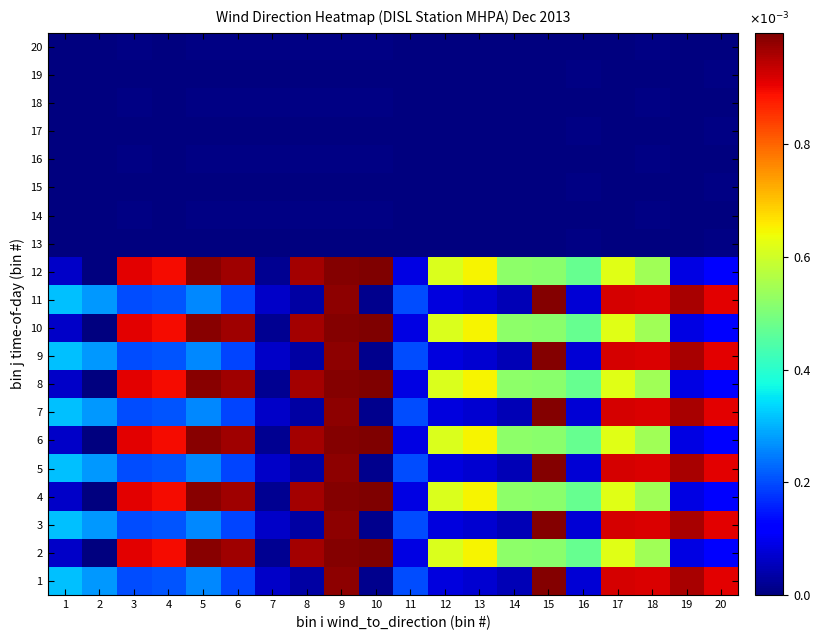

Reading left to right, extract all data points from this chart.

1: 1=0.0	2=0.0	3=0.0	4=0.0	5=0.0	6=0.0	7=0.0	8=0.0	9=0.0	10=0.0	11=0.0	12=0.0	13=0.0	14=0.0	15=0.0	16=0.0	17=0.0	18=0.0	19=0.0	20=0.0
2: 1=0.0	2=0.0	3=0.0	4=0.0	5=0.0	6=0.0	7=0.0	8=0.0	9=0.0	10=0.0	11=0.0	12=0.0	13=0.0	14=0.0	15=0.0	16=0.0	17=0.0	18=0.0	19=0.0	20=0.0
3: 1=0.0	2=0.0	3=0.0	4=0.0	5=0.0	6=0.0	7=0.0	8=0.0	9=0.0	10=0.0	11=0.0	12=0.0	13=0.0	14=0.0	15=0.0	16=0.0	17=0.0	18=0.0	19=0.0	20=0.0
4: 1=0.0	2=0.0	3=0.0	4=0.0	5=0.0	6=0.0	7=0.0	8=0.0	9=0.0	10=0.0	11=0.0	12=0.0	13=0.0	14=0.0	15=0.0	16=0.0	17=0.0	18=0.0	19=0.0	20=0.0
5: 1=0.0	2=0.0	3=0.0	4=0.0	5=0.0	6=0.0	7=0.0	8=0.0	9=0.0	10=0.0	11=0.0	12=0.0	13=0.0	14=0.0	15=0.0	16=0.0	17=0.0	18=0.0	19=0.0	20=0.0
6: 1=0.0	2=0.0	3=0.0	4=0.0	5=0.0	6=0.0	7=0.0	8=0.0	9=0.0	10=0.0	11=0.0	12=0.0	13=0.0	14=0.0	15=0.0	16=0.0	17=0.0	18=0.0	19=0.0	20=0.0
7: 1=0.0	2=0.0	3=0.0	4=0.0	5=0.0	6=0.0	7=0.0	8=0.0	9=0.0	10=0.0	11=0.0	12=0.0	13=0.0	14=0.0	15=0.0	16=0.0	17=0.0	18=0.0	19=0.0	20=0.0
8: 1=0.0	2=0.0	3=0.0	4=0.0	5=0.0	6=0.0	7=0.0	8=0.0	9=0.0	10=0.0	11=0.0	12=0.0	13=0.0	14=0.0	15=0.0	16=0.0	17=0.0	18=0.0	19=0.0	20=0.0
9: 1=0.0	2=0.0	3=0.0	4=0.0	5=0.0	6=0.0	7=0.0	8=0.0	9=0.0	10=0.0	11=0.0	12=0.0	13=0.0	14=0.0	15=0.0	16=0.0	17=0.0	18=0.0	19=0.0	20=0.0
10: 1=0.0	2=0.0	3=0.0	4=0.0	5=0.0	6=0.0	7=0.0	8=0.0	9=0.0	10=0.0	11=0.0	12=0.0	13=0.0	14=0.0	15=0.0	16=0.0	17=0.0	18=0.0	19=0.0	20=0.0
11: 1=0.0	2=0.0	3=0.0	4=0.0	5=0.0	6=0.0	7=0.0	8=0.0	9=0.0	10=0.0	11=0.0	12=0.0	13=0.0	14=0.0	15=0.0	16=0.0	17=0.0	18=0.0	19=0.0	20=0.0
12: 1=0.0	2=0.0	3=0.0	4=0.0	5=0.0	6=0.0	7=0.0	8=0.0	9=0.0	10=0.0	11=0.0	12=0.0	13=0.0	14=0.0	15=0.0	16=0.0	17=0.0	18=0.0	19=0.0	20=0.0
13: 1=0.0	2=0.0	3=0.0	4=0.0	5=0.0	6=0.0	7=0.0	8=0.0	9=0.0	10=0.0	11=0.0	12=0.0	13=0.0	14=0.0	15=0.0	16=0.0	17=0.0	18=0.0	19=0.0	20=0.0
14: 1=0.0	2=0.0	3=0.0	4=0.0	5=0.0	6=0.0	7=0.0	8=0.0	9=0.0	10=0.0	11=0.0	12=0.0	13=0.0	14=0.0	15=0.0	16=0.0	17=0.0	18=0.0	19=0.0	20=0.0
15: 1=0.0	2=0.0	3=0.0	4=0.0	5=0.0	6=0.0	7=0.0	8=0.0	9=0.0	10=0.0	11=0.0	12=0.0	13=0.0	14=0.0	15=0.0	16=0.0	17=0.0	18=0.0	19=0.0	20=0.0
16: 1=0.0	2=0.0	3=0.0	4=0.0	5=0.0	6=0.0	7=0.0	8=0.0	9=0.0	10=0.0	11=0.0	12=0.0	13=0.0	14=0.0	15=0.0	16=0.0	17=0.0	18=0.0	19=0.0	20=0.0
17: 1=0.0	2=0.0	3=0.0	4=0.0	5=0.0	6=0.0	7=0.0	8=0.0	9=0.0	10=0.0	11=0.0	12=0.0	13=0.0	14=0.0	15=0.0	16=0.0	17=0.0	18=0.0	19=0.0	20=0.0
18: 1=0.0	2=0.0	3=0.0	4=0.0	5=0.0	6=0.0	7=0.0	8=0.0	9=0.0	10=0.0	11=0.0	12=0.0	13=0.0	14=0.0	15=0.0	16=0.0	17=0.0	18=0.0	19=0.0	20=0.0
19: 1=0.0	2=0.0	3=0.0	4=0.0	5=0.0	6=0.0	7=0.0	8=0.0	9=0.0	10=0.0	11=0.0	12=0.0	13=0.0	14=0.0	15=0.0	16=0.0	17=0.0	18=0.0	19=0.0	20=0.0
20: 1=0.0	2=0.0	3=0.0	4=0.0	5=0.0	6=0.0	7=0.0	8=0.0	9=0.0	10=0.0	11=0.0	12=0.0	13=0.0	14=0.0	15=0.0	16=0.0	17=0.0	18=0.0	19=0.0	20=0.0